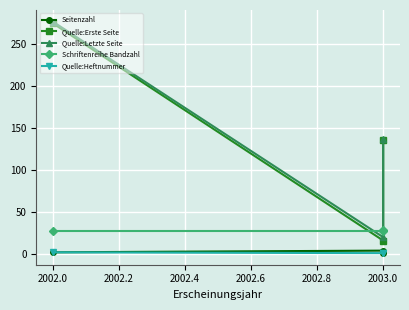

Reading left to right, extract all data points from this chart.

Seitenzahl: 2	4	1
Quelle:Erste Seite: 275	16	136
Quelle:Letzte Seite: 277	20	137
Schriftenreihe Bandzahl: 27	27	28
Quelle:Heftnummer: 2	1	1